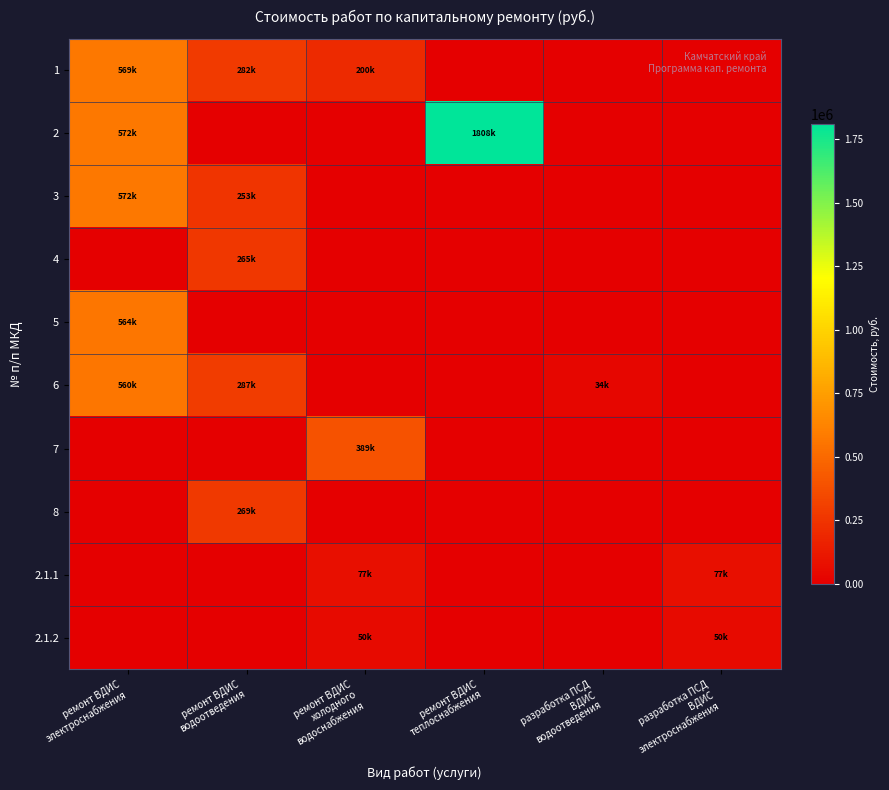

Reading left to right, extract all data points from this chart.

1: ремонт ВДИС
электроснабжения=568710.1	ремонт ВДИС
водоотведения=282222.5	ремонт ВДИС
холодного
водоснабжения=199689.0	ремонт ВДИС
теплоснабжения=0.0	разработка ПСД
ВДИС
водоотведения=0.0	разработка ПСД
ВДИС
электроснабжения=0.0
2: ремонт ВДИС
электроснабжения=571619.6	ремонт ВДИС
водоотведения=0.0	ремонт ВДИС
холодного
водоснабжения=0.0	ремонт ВДИС
теплоснабжения=1807881.0	разработка ПСД
ВДИС
водоотведения=0.0	разработка ПСД
ВДИС
электроснабжения=0.0
3: ремонт ВДИС
электроснабжения=571618.5	ремонт ВДИС
водоотведения=252847.1	ремонт ВДИС
холодного
водоснабжения=0.0	ремонт ВДИС
теплоснабжения=0.0	разработка ПСД
ВДИС
водоотведения=0.0	разработка ПСД
ВДИС
электроснабжения=0.0
4: ремонт ВДИС
электроснабжения=0.0	ремонт ВДИС
водоотведения=265012.2	ремонт ВДИС
холодного
водоснабжения=0.0	ремонт ВДИС
теплоснабжения=0.0	разработка ПСД
ВДИС
водоотведения=0.0	разработка ПСД
ВДИС
электроснабжения=0.0
5: ремонт ВДИС
электроснабжения=563639.1	ремонт ВДИС
водоотведения=0.0	ремонт ВДИС
холодного
водоснабжения=0.0	ремонт ВДИС
теплоснабжения=0.0	разработка ПСД
ВДИС
водоотведения=0.0	разработка ПСД
ВДИС
электроснабжения=0.0
6: ремонт ВДИС
электроснабжения=560411.3	ремонт ВДИС
водоотведения=286569.0	ремонт ВДИС
холодного
водоснабжения=0.0	ремонт ВДИС
теплоснабжения=0.0	разработка ПСД
ВДИС
водоотведения=34130.0	разработка ПСД
ВДИС
электроснабжения=0.0
7: ремонт ВДИС
электроснабжения=0.0	ремонт ВДИС
водоотведения=0.0	ремонт ВДИС
холодного
водоснабжения=389366.0	ремонт ВДИС
теплоснабжения=0.0	разработка ПСД
ВДИС
водоотведения=0.0	разработка ПСД
ВДИС
электроснабжения=0.0
8: ремонт ВДИС
электроснабжения=0.0	ремонт ВДИС
водоотведения=269440.7	ремонт ВДИС
холодного
водоснабжения=0.0	ремонт ВДИС
теплоснабжения=0.0	разработка ПСД
ВДИС
водоотведения=0.0	разработка ПСД
ВДИС
электроснабжения=0.0
2.1.1: ремонт ВДИС
электроснабжения=0.0	ремонт ВДИС
водоотведения=0.0	ремонт ВДИС
холодного
водоснабжения=76873.0	ремонт ВДИС
теплоснабжения=0.0	разработка ПСД
ВДИС
водоотведения=0.0	разработка ПСД
ВДИС
электроснабжения=76873.0
2.1.2: ремонт ВДИС
электроснабжения=0.0	ремонт ВДИС
водоотведения=0.0	ремонт ВДИС
холодного
водоснабжения=49996.0	ремонт ВДИС
теплоснабжения=0.0	разработка ПСД
ВДИС
водоотведения=0.0	разработка ПСД
ВДИС
электроснабжения=49996.0